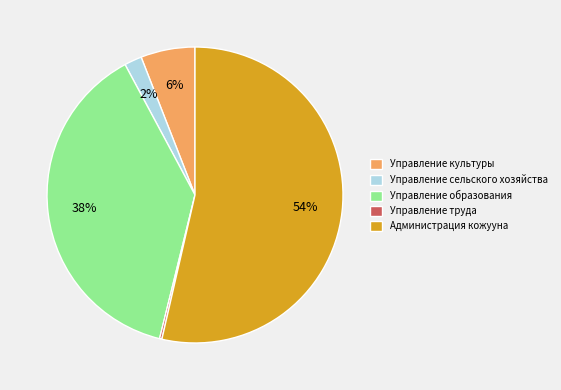

Combined, do Управление сельского хозяйства and Управление образования account for over 50%?

No